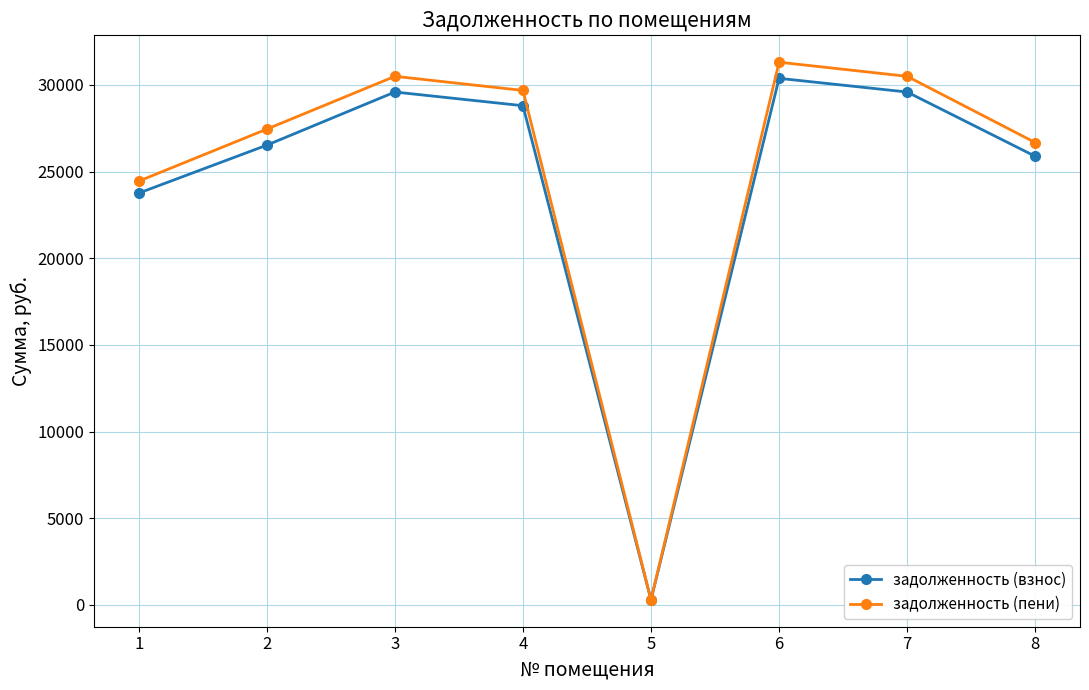

True or false: задолженность (пени) has a value of 24447.0 at 1.

True